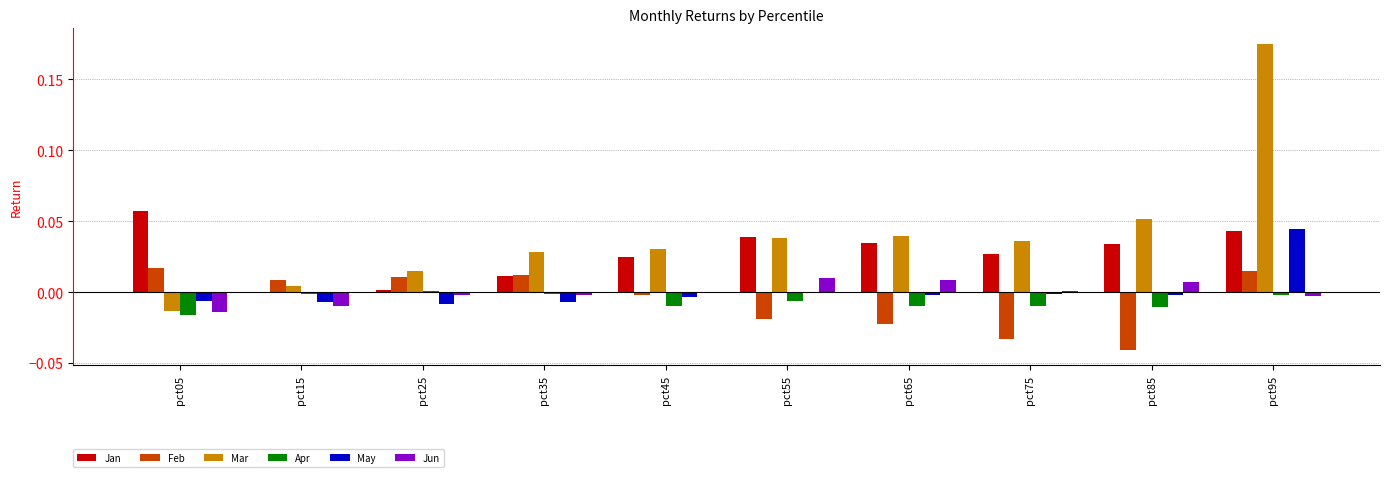

Which series has the largest total across all categories?

Mar